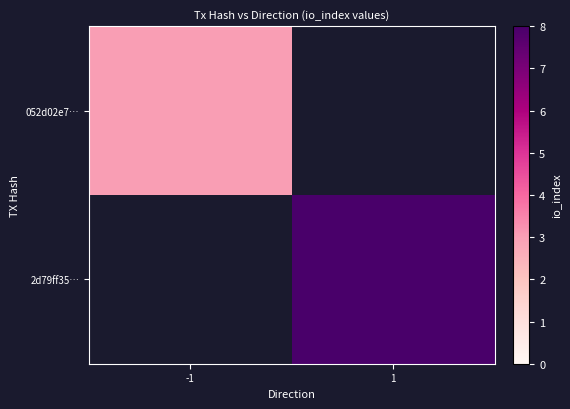

True or false: 2d79ff35… has a value of 1.9 at 1.

False